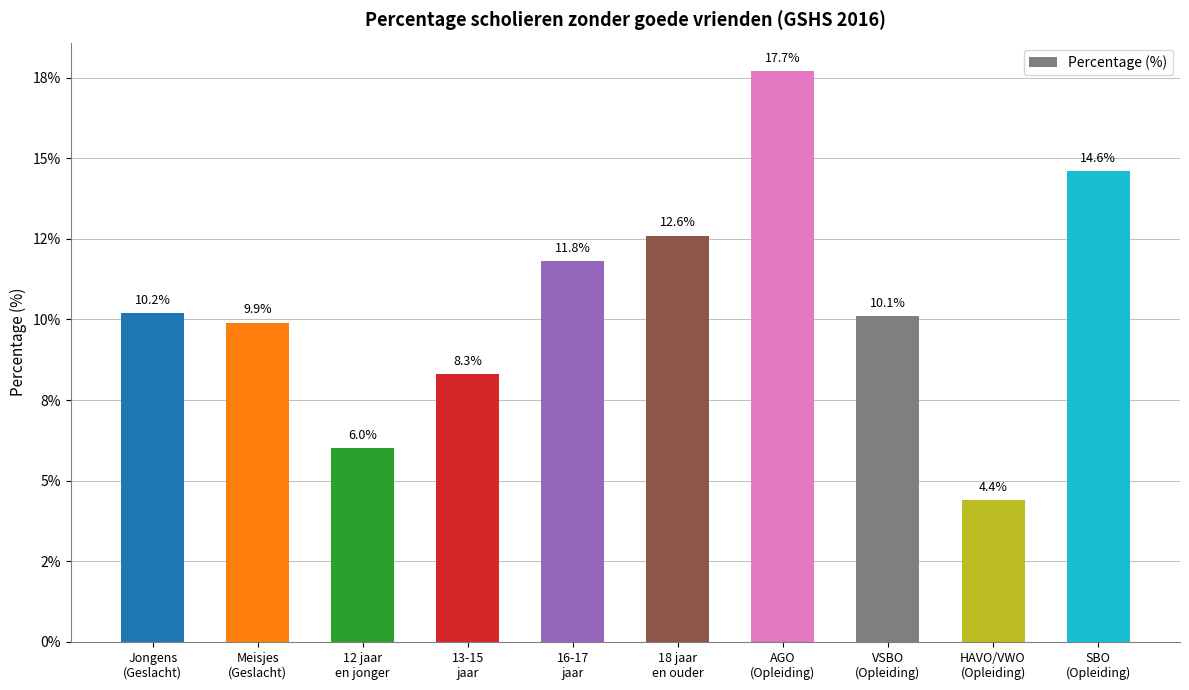

Are the bars horizontal?

No